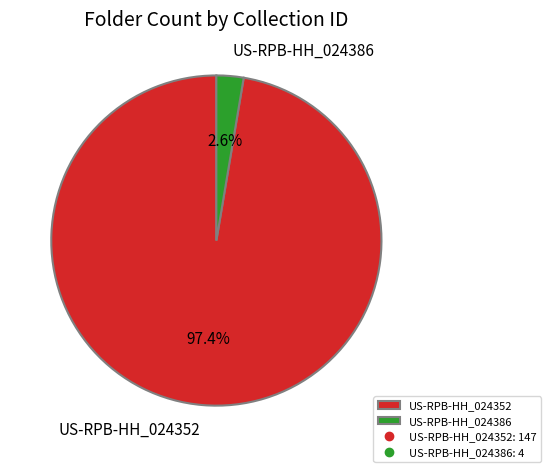

How much of the chart is everything except US-RPB-HH_024352?

2.6%